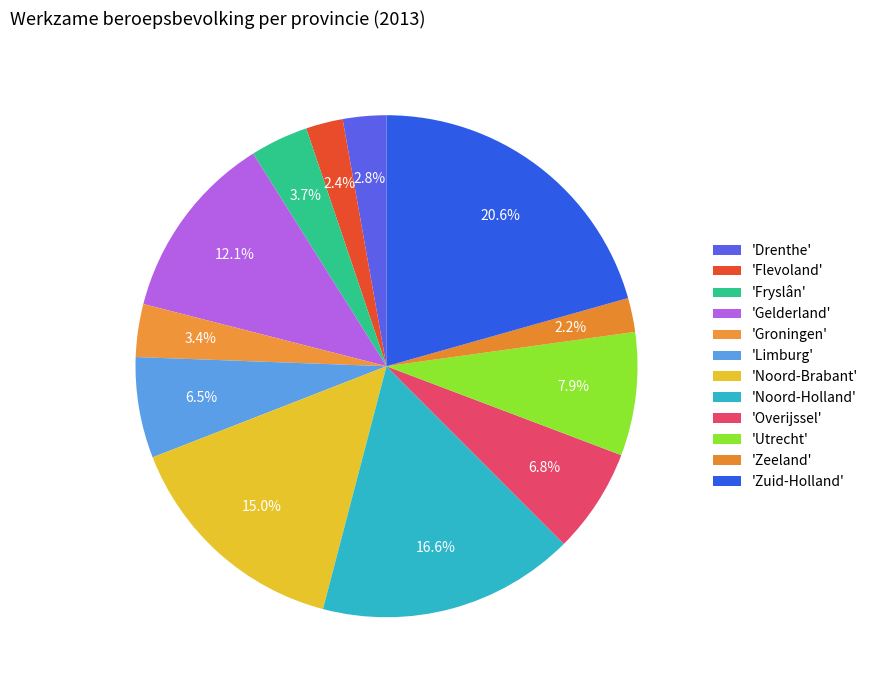

Count the number of slices in the pie.

12